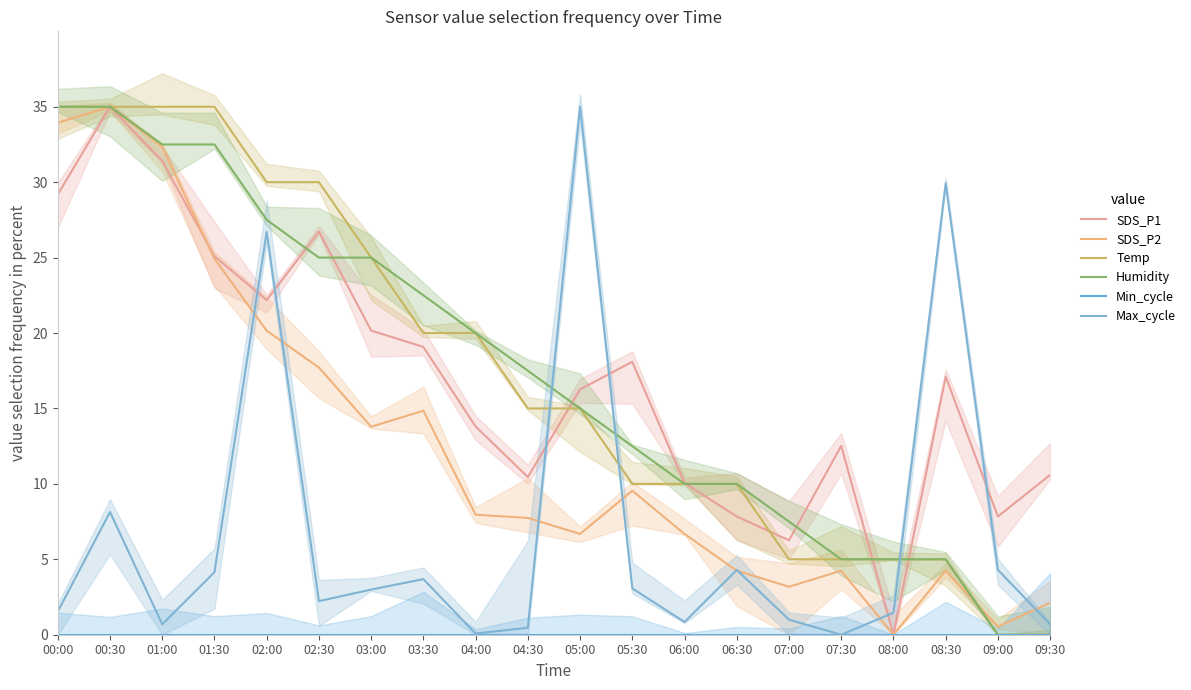

At which label is Min_cycle closest to 0?

00:00